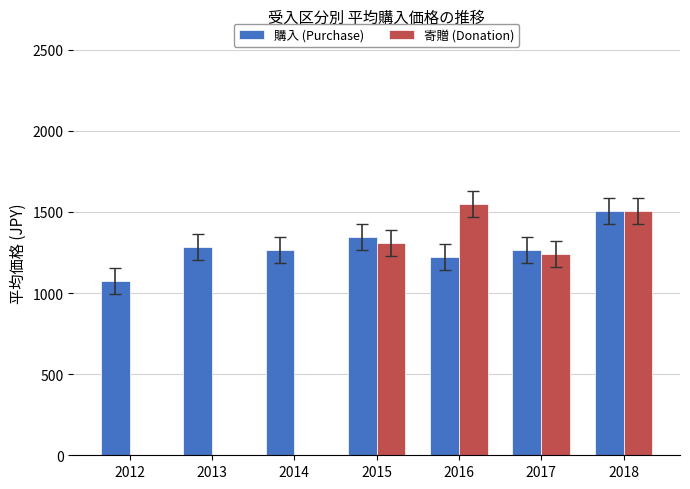

How many series are shown in this chart?

2